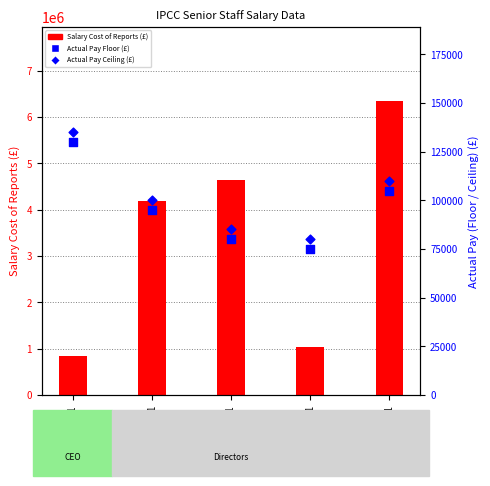

Which series has the largest Y range (max minus min)?

Salary Cost of Reports (£)